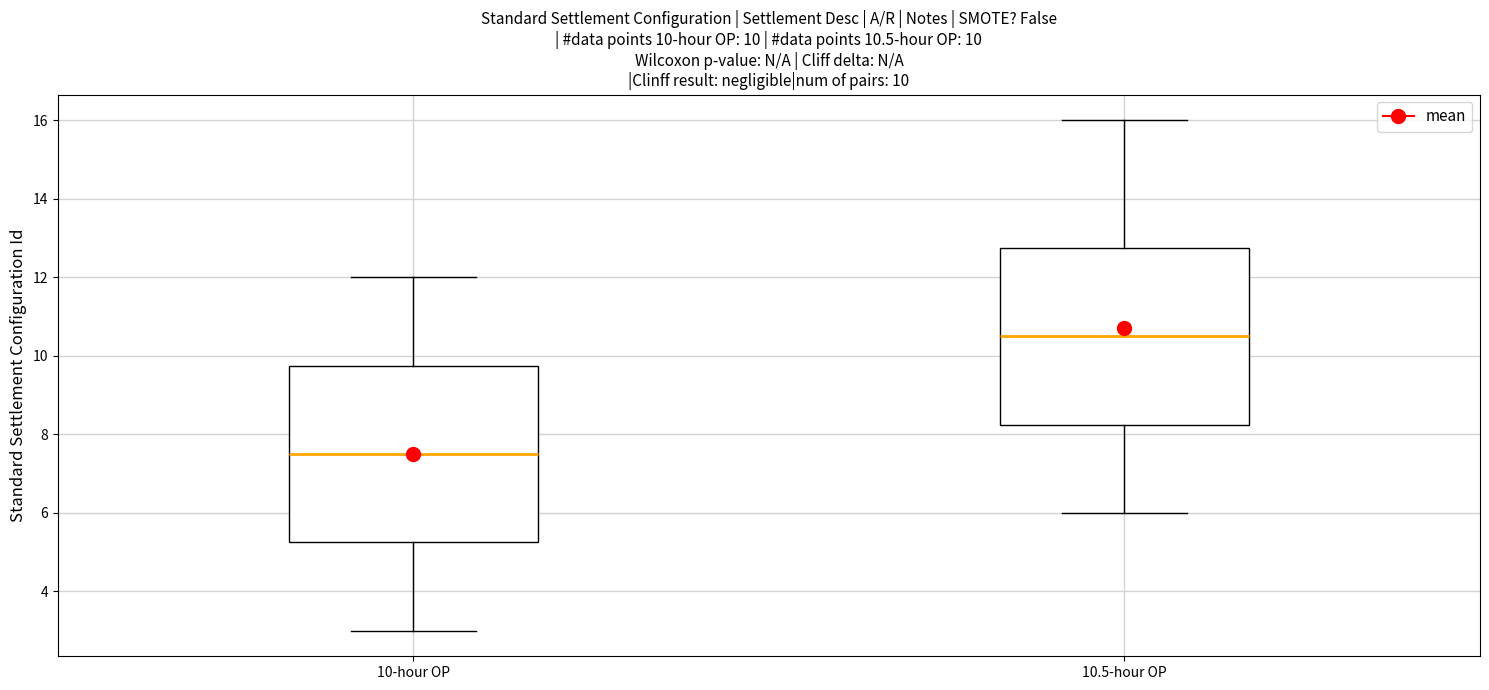

Which box's median line is the highest?

10.5-hour OP